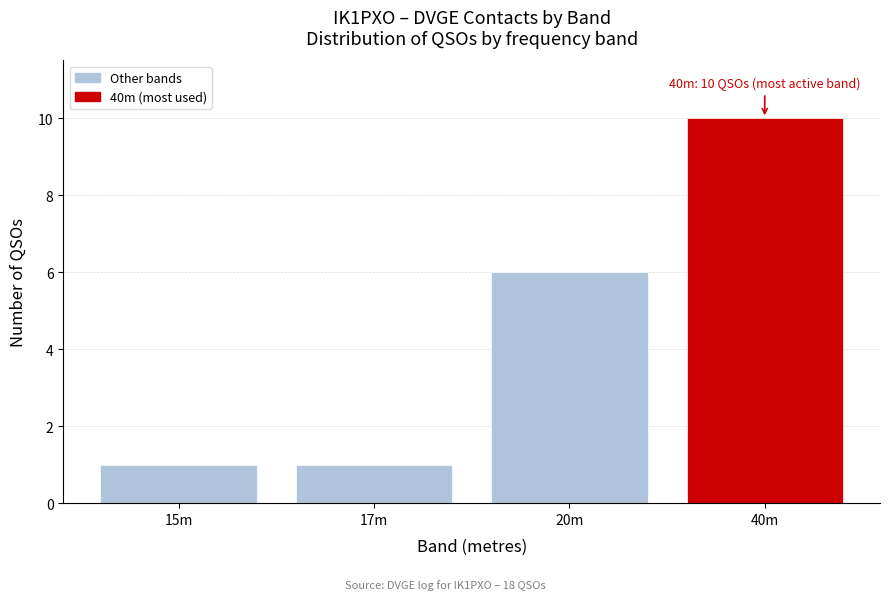

Reading left to right, extract all data points from this chart.

1	1	6	10